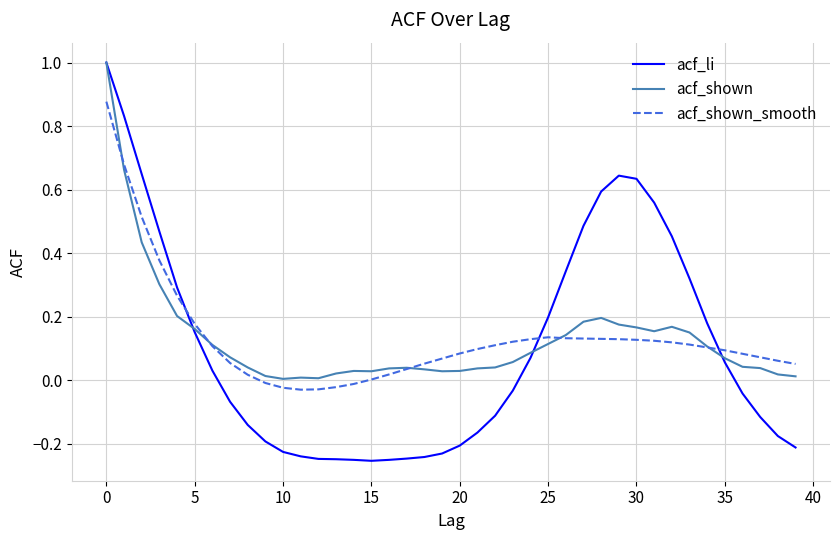

How many intersections are there between acf_li and acf_shown_smooth?

3